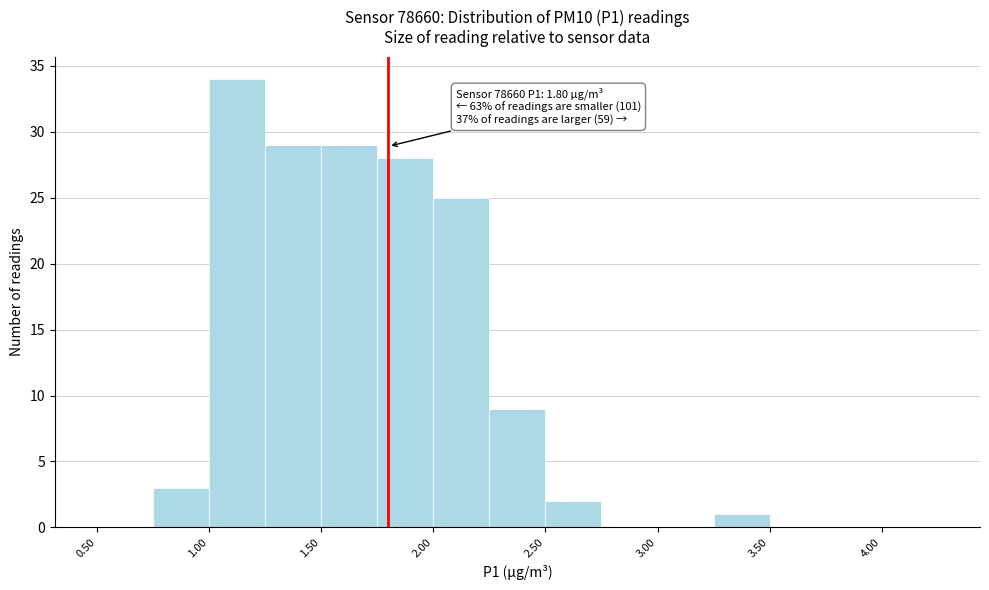

Which range on the x-axis has the tallest bar?

1.00 to 1.25